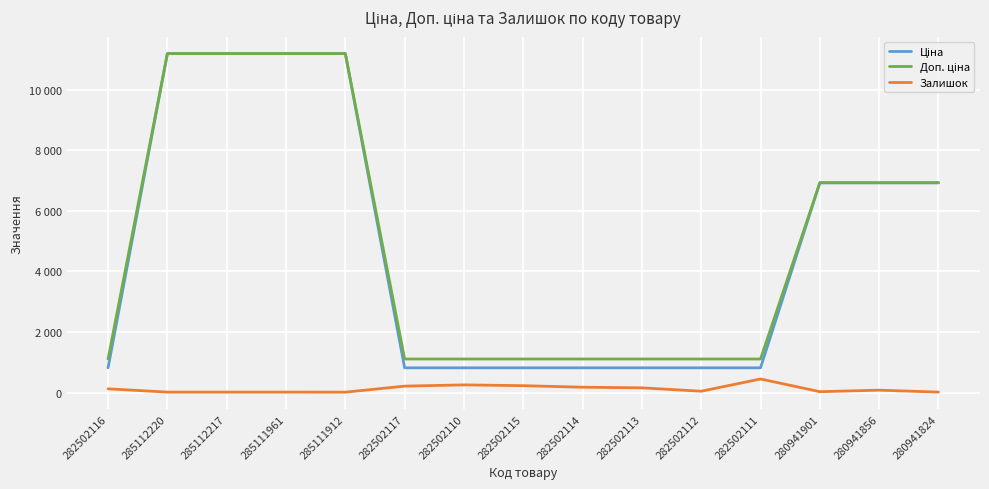

What is the difference between the highest and lowest values at 282502117?

895.2